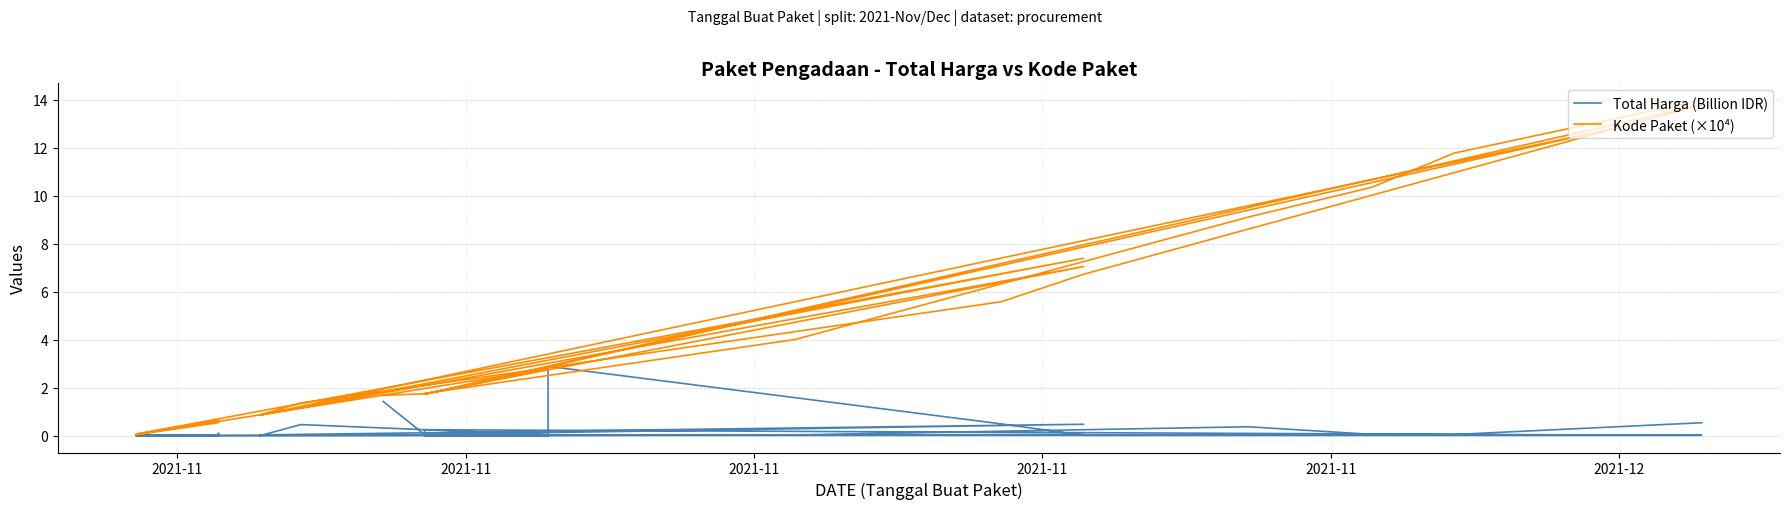

How many lines are shown in the chart?

2